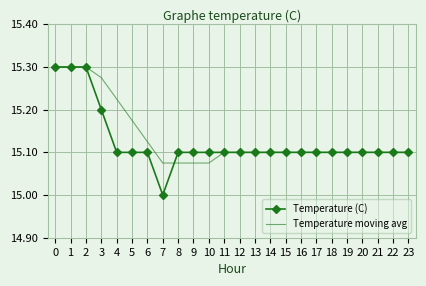

The Temperature (C) series shows 9.3 at 20. True or false?

False